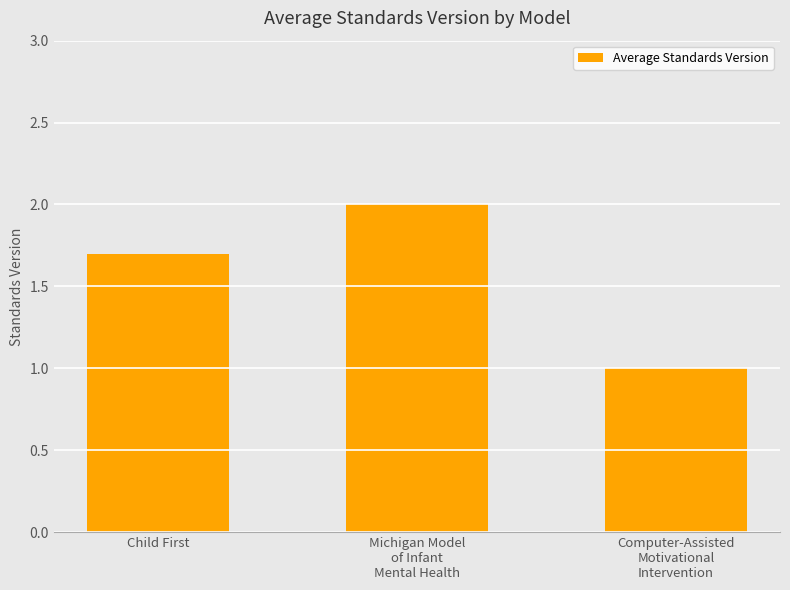

At which label is the value closest to 1?

Computer-Assisted
Motivational
Intervention